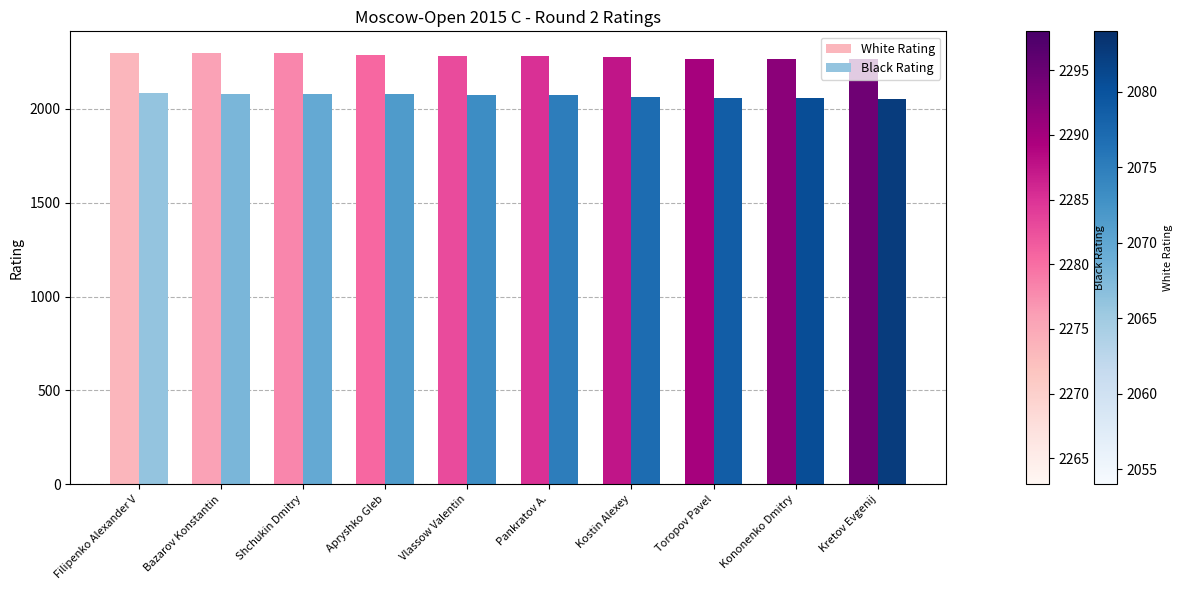

What is the label of the 10th bar from the right?

Filipenko Alexander V